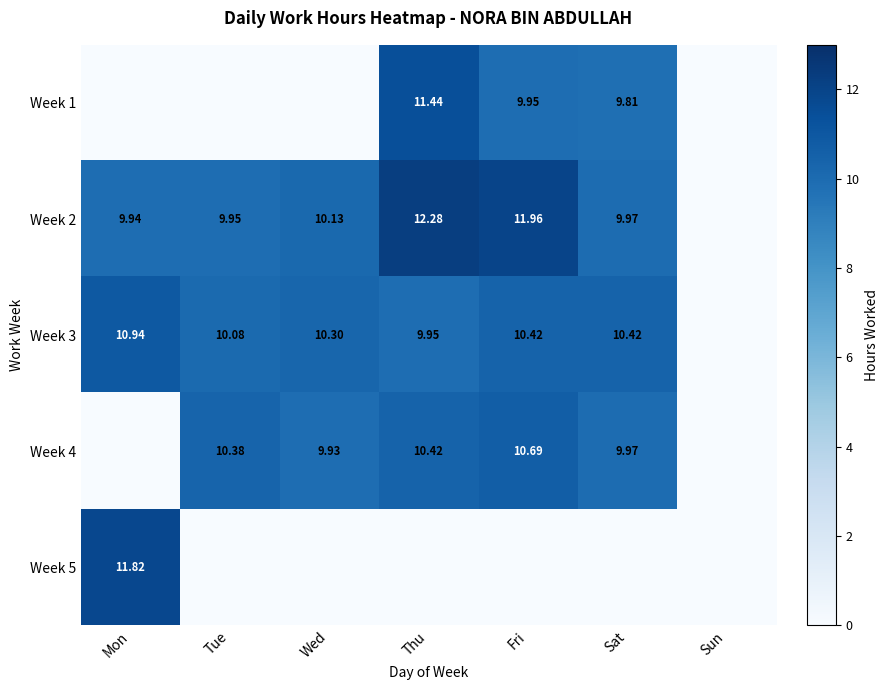

Count the number of categories in the chart.

7